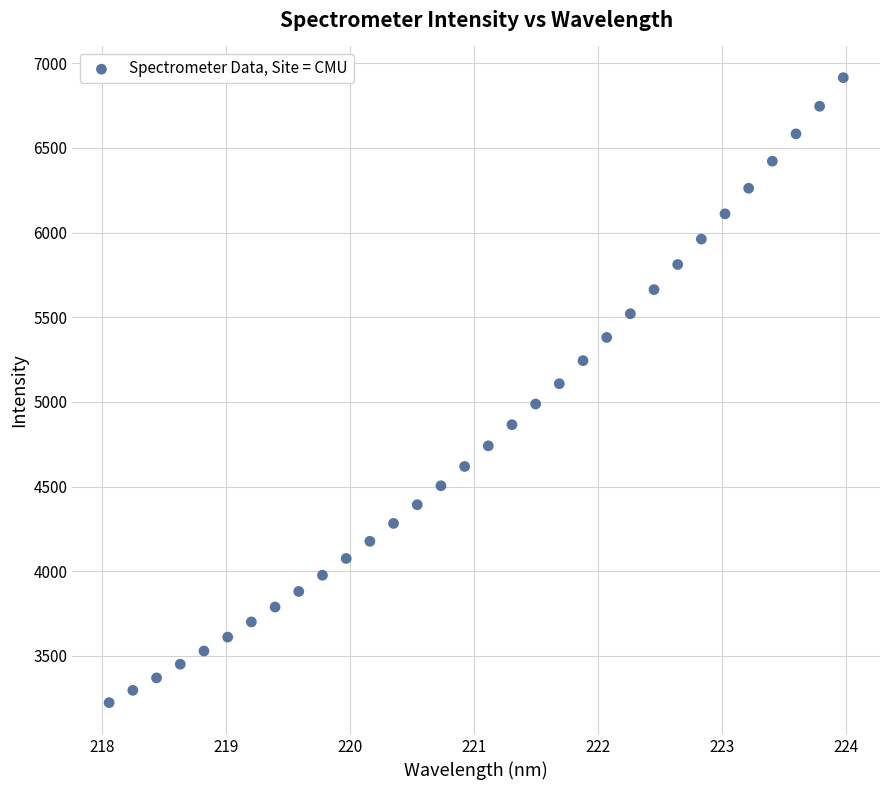

What is the range of X values (max minus min)?

5.9